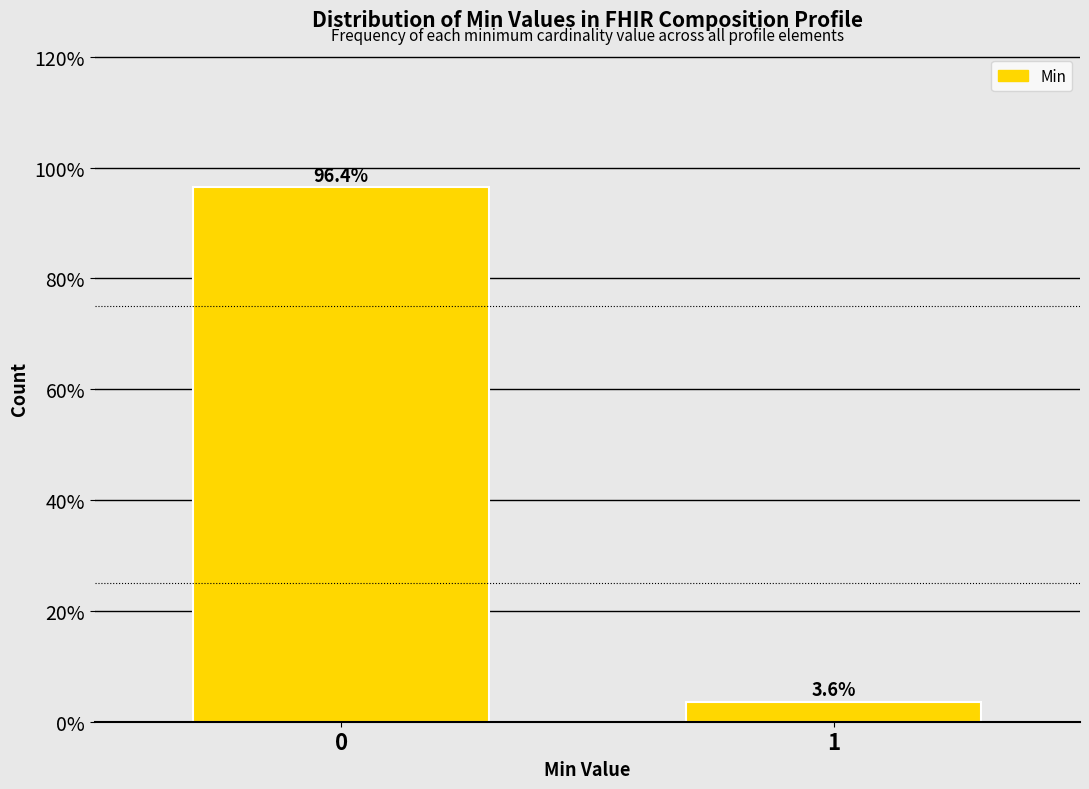

Reading left to right, extract all data points from this chart.

0=96.4	1=3.6